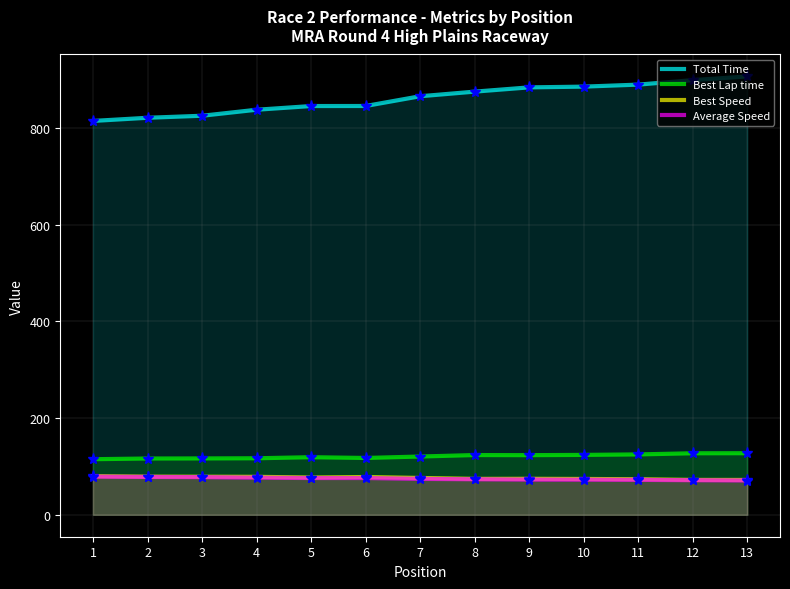

What is the difference between the maximum and minimum values in the Best Speed series?

7.8